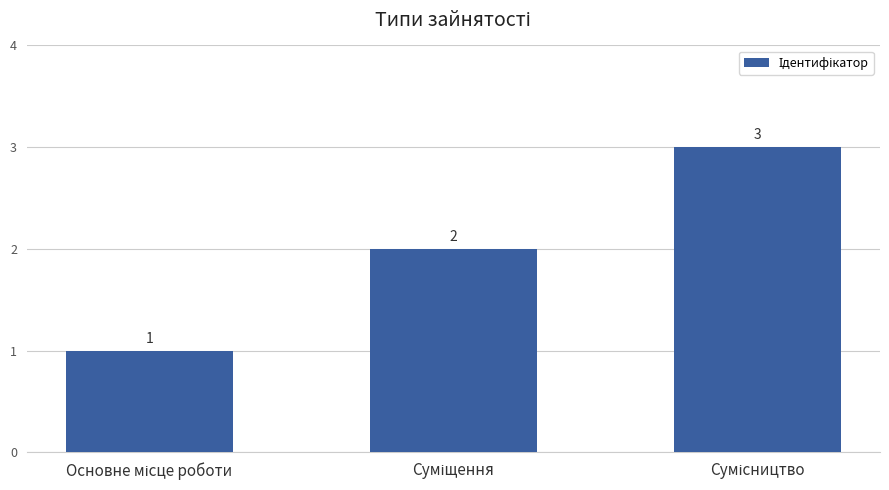

What is the greatest value displayed?

3